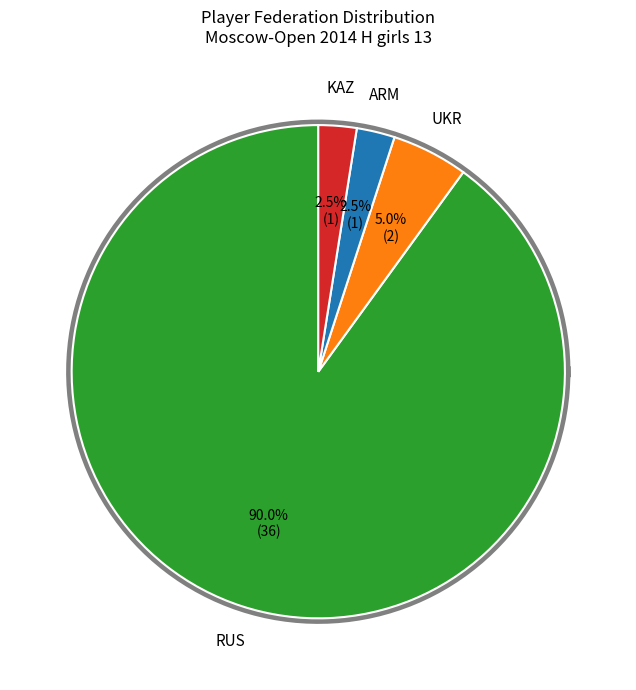

What is the ratio of the value at KAZ to the value at UKR?

0.5